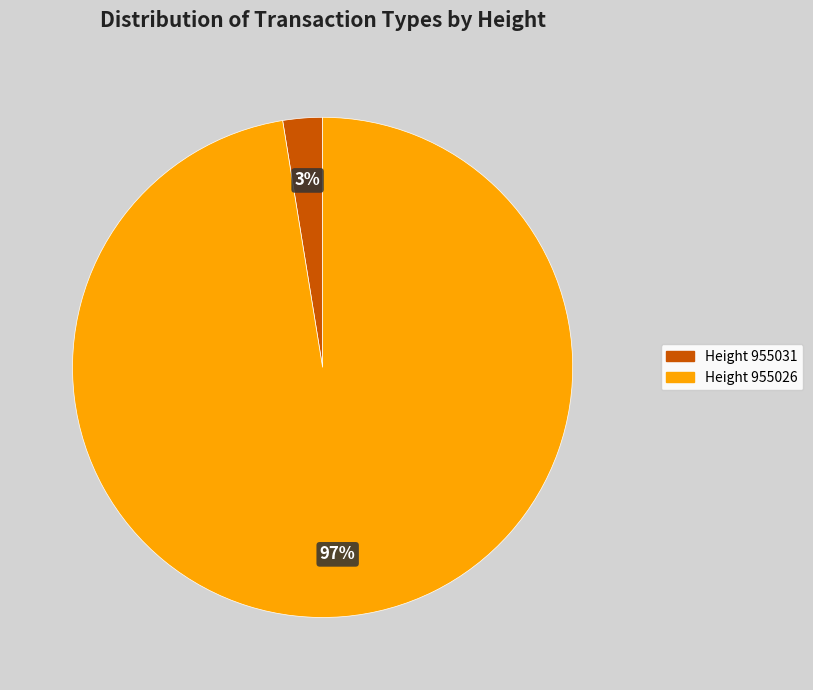

Is there a majority slice in this chart?

Yes